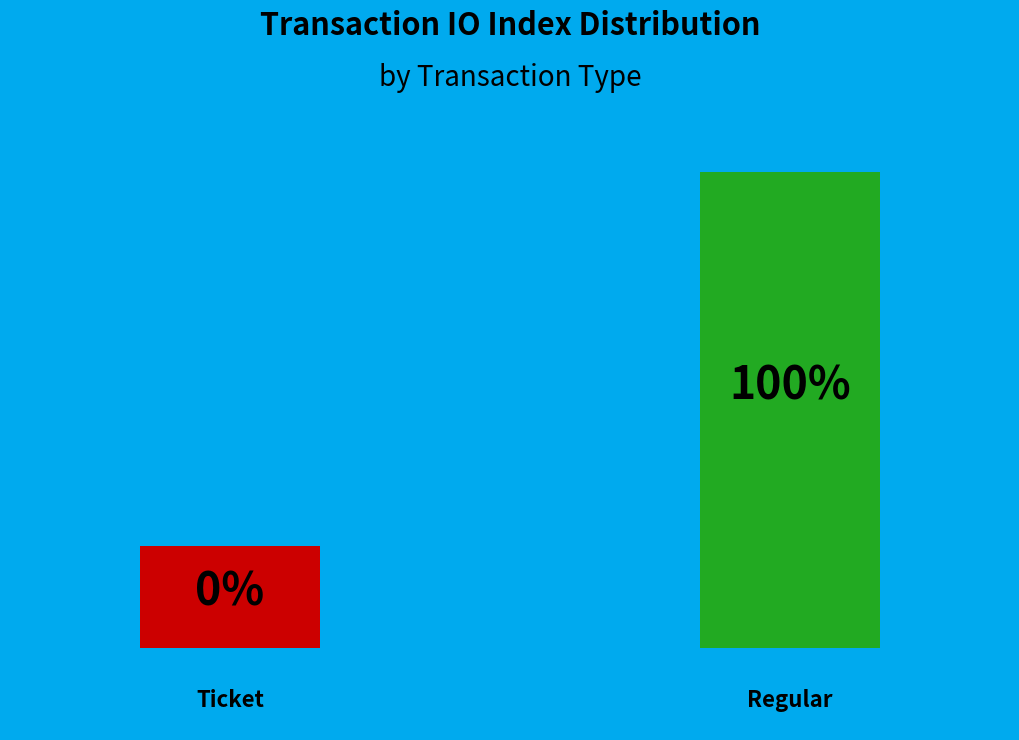

How many slices are in this pie chart?

2